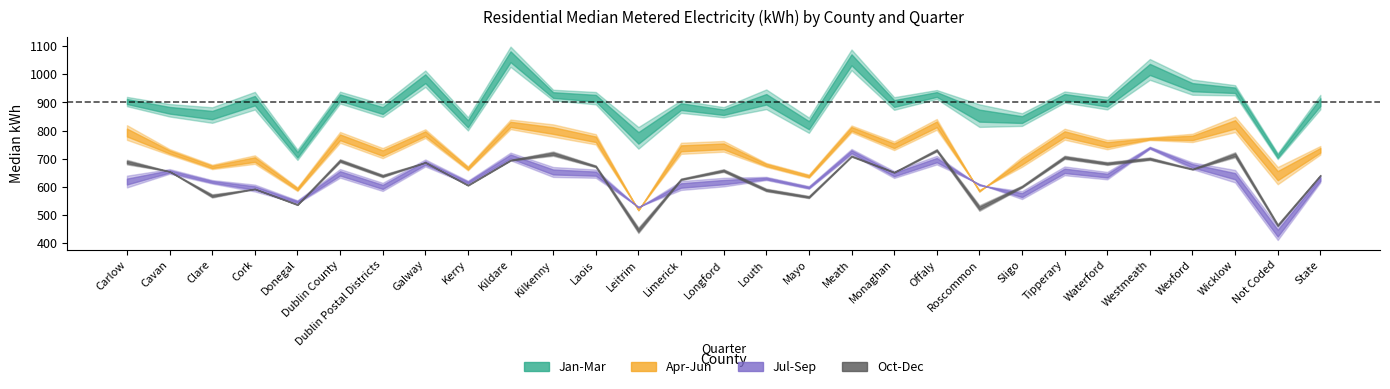

Reading left to right, what are all the values shown in this chart?

Jan-Mar: Carlow=903	Cavan=872	Clare=855	Cork=906	Donegal=714	Dublin County=917	Dublin Postal Districts=871	Galway=984	Kerry=824	Kildare=1062	Kilkenny=926	Laois=915	Leitrim=774	Limerick=885	Longford=865	Louth=911	Mayo=819	Meath=1051	Monaghan=896	Offaly=928	Roscommon=853	Sligo=839	Tipperary=919	Waterford=897	Westmeath=1017	Wexford=954	Wicklow=943	Not Coded=709	State=901
Apr-Jun: Carlow=793	Cavan=724	Clare=671	Cork=697	Donegal=592	Dublin County=776	Dublin Postal Districts=720	Galway=789	Kerry=666	Kildare=822	Kilkenny=800	Laois=769	Leitrim=518	Limerick=737	Longford=744	Louth=678	Mayo=638	Meath=806	Monaghan=746	Offaly=822	Roscommon=586	Sligo=689	Tipperary=787	Waterford=750	Westmeath=771	Wexford=774	Wicklow=822	Not Coded=640	State=730
Jul-Sep: Carlow=619	Cavan=655	Clare=618	Cork=596	Donegal=547	Dublin County=648	Dublin Postal Districts=600	Galway=685	Kerry=616	Kildare=708	Kilkenny=653	Laois=647	Leitrim=528	Limerick=605	Longford=617	Louth=630	Mayo=598	Meath=725	Monaghan=644	Offaly=695	Roscommon=608	Sligo=571	Tipperary=657	Waterford=640	Westmeath=739	Wexford=675	Wicklow=638	Not Coded=436	State=628
Oct-Dec: Carlow=688	Cavan=655	Clare=568	Cork=593	Donegal=537	Dublin County=693	Dublin Postal Districts=639	Galway=687	Kerry=606	Kildare=695	Kilkenny=718	Laois=673	Leitrim=446	Limerick=627	Longford=658	Louth=589	Mayo=564	Meath=709	Monaghan=652	Offaly=730	Roscommon=525	Sligo=601	Tipperary=705	Waterford=683	Westmeath=700	Wexford=663	Wicklow=714	Not Coded=464	State=641